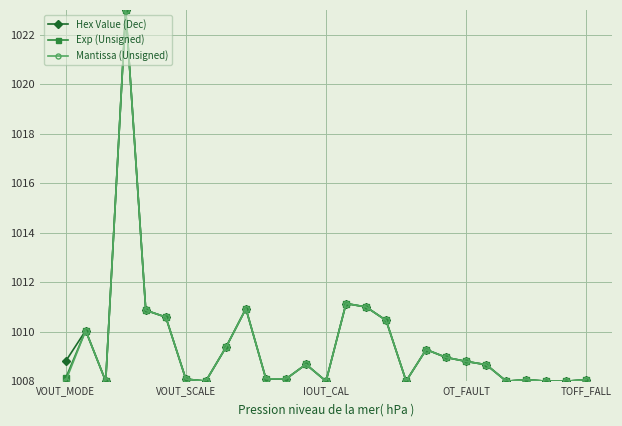

What is the lowest value of the Hex Value (Dec) series?

1008.0